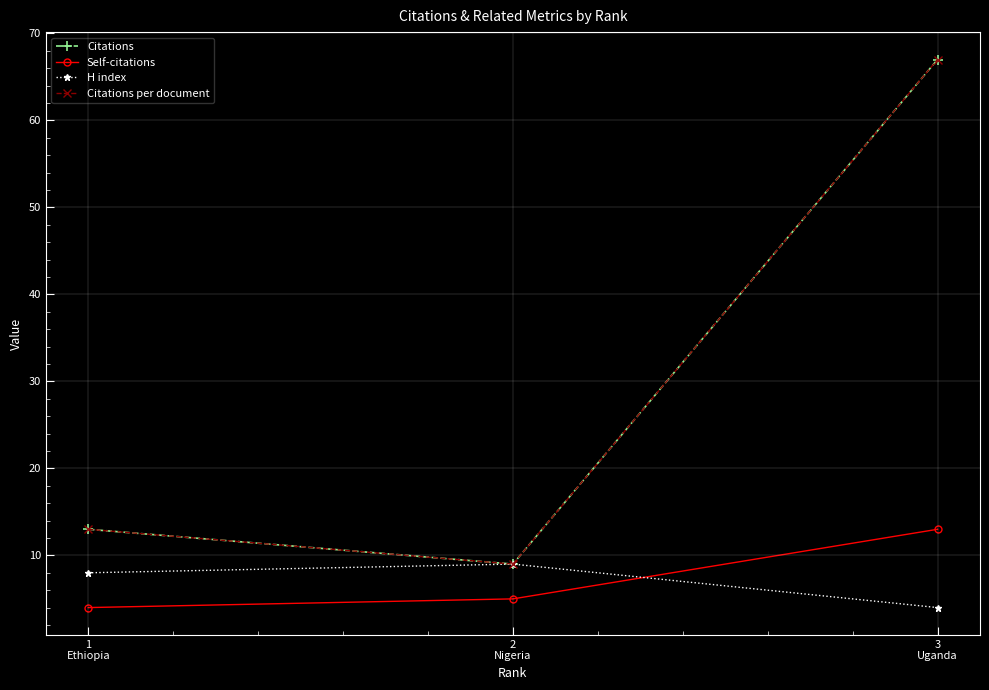

What is the label of the 2nd point from the left?

2
Nigeria